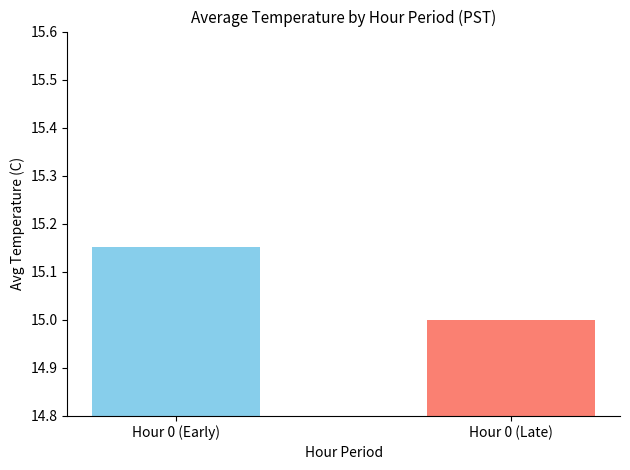

Reading left to right, extract all data points from this chart.

Hour 0 (Early)=15.2	Hour 0 (Late)=15.0